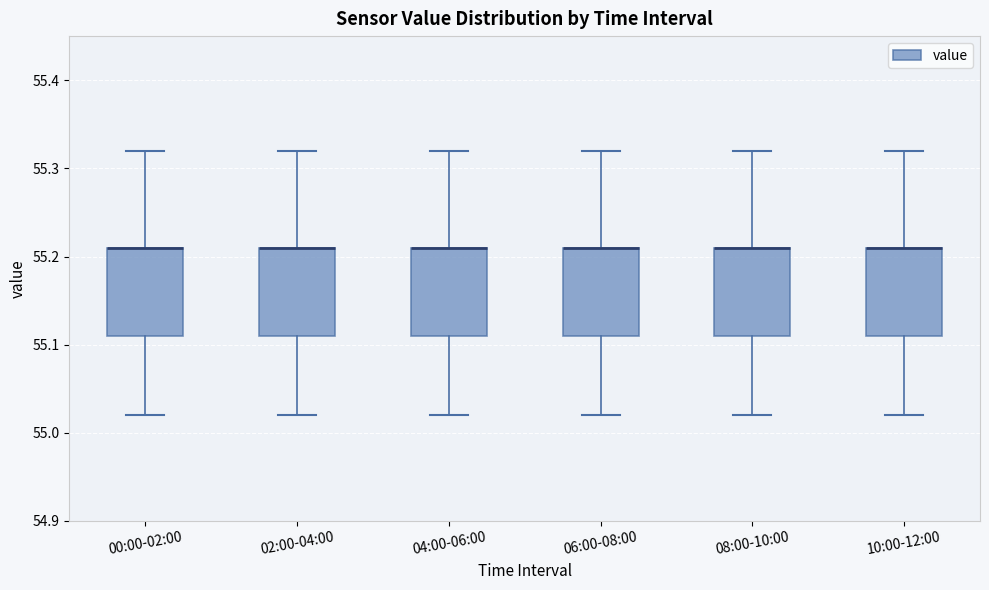

Where does the lower whisker of the box for 04:00-06:00 end on the y-axis? The values are not printed on the chart, so give them approximately, as read against the axis.

55.02